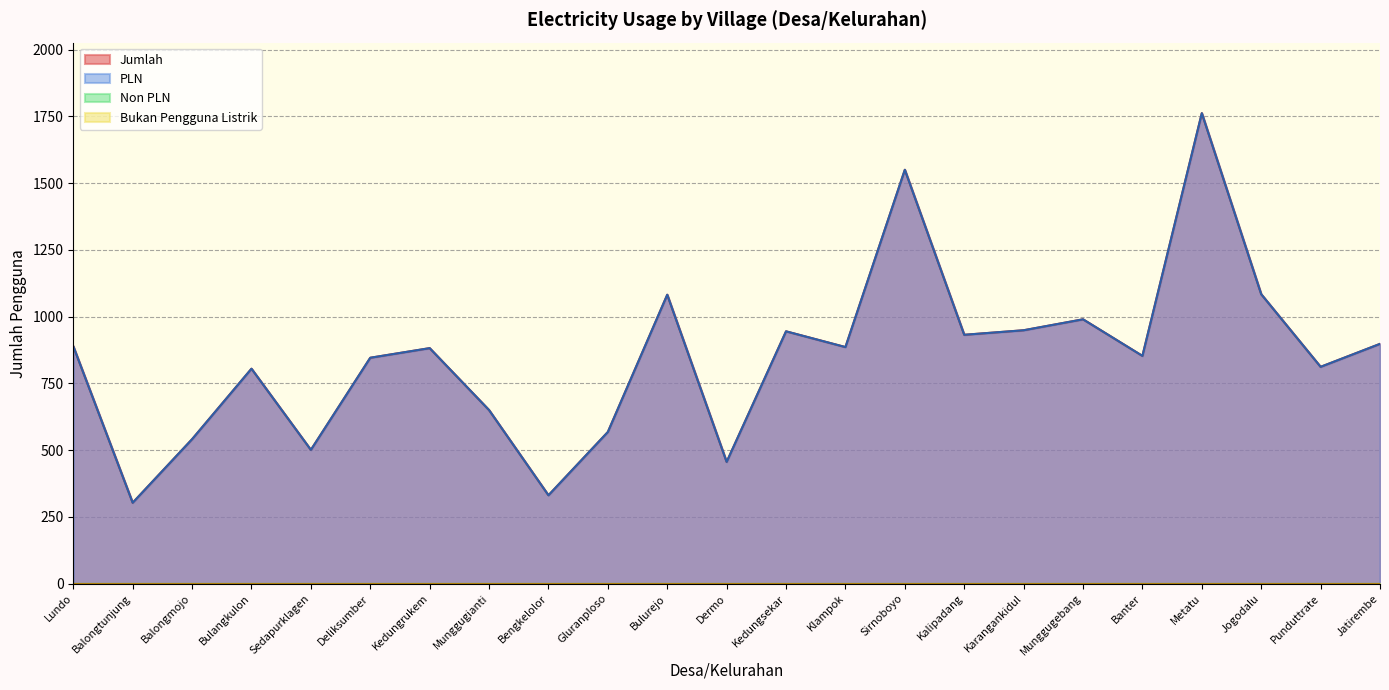

True or false: Jumlah and PLN intersect in this chart.

False